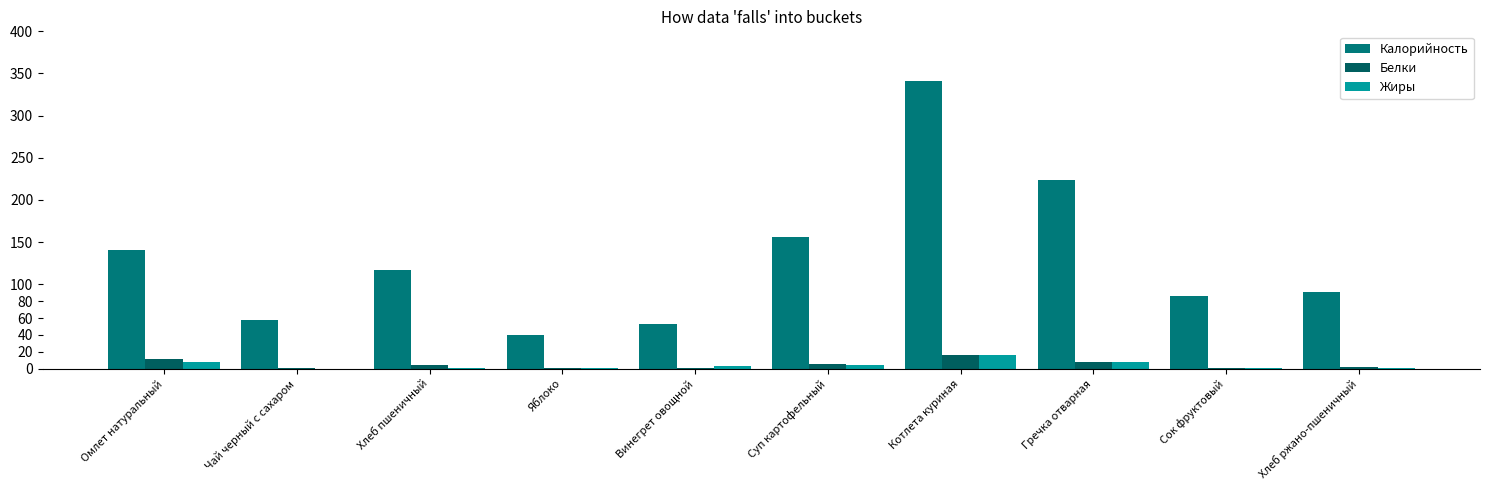

How many groups of bars are there?

10